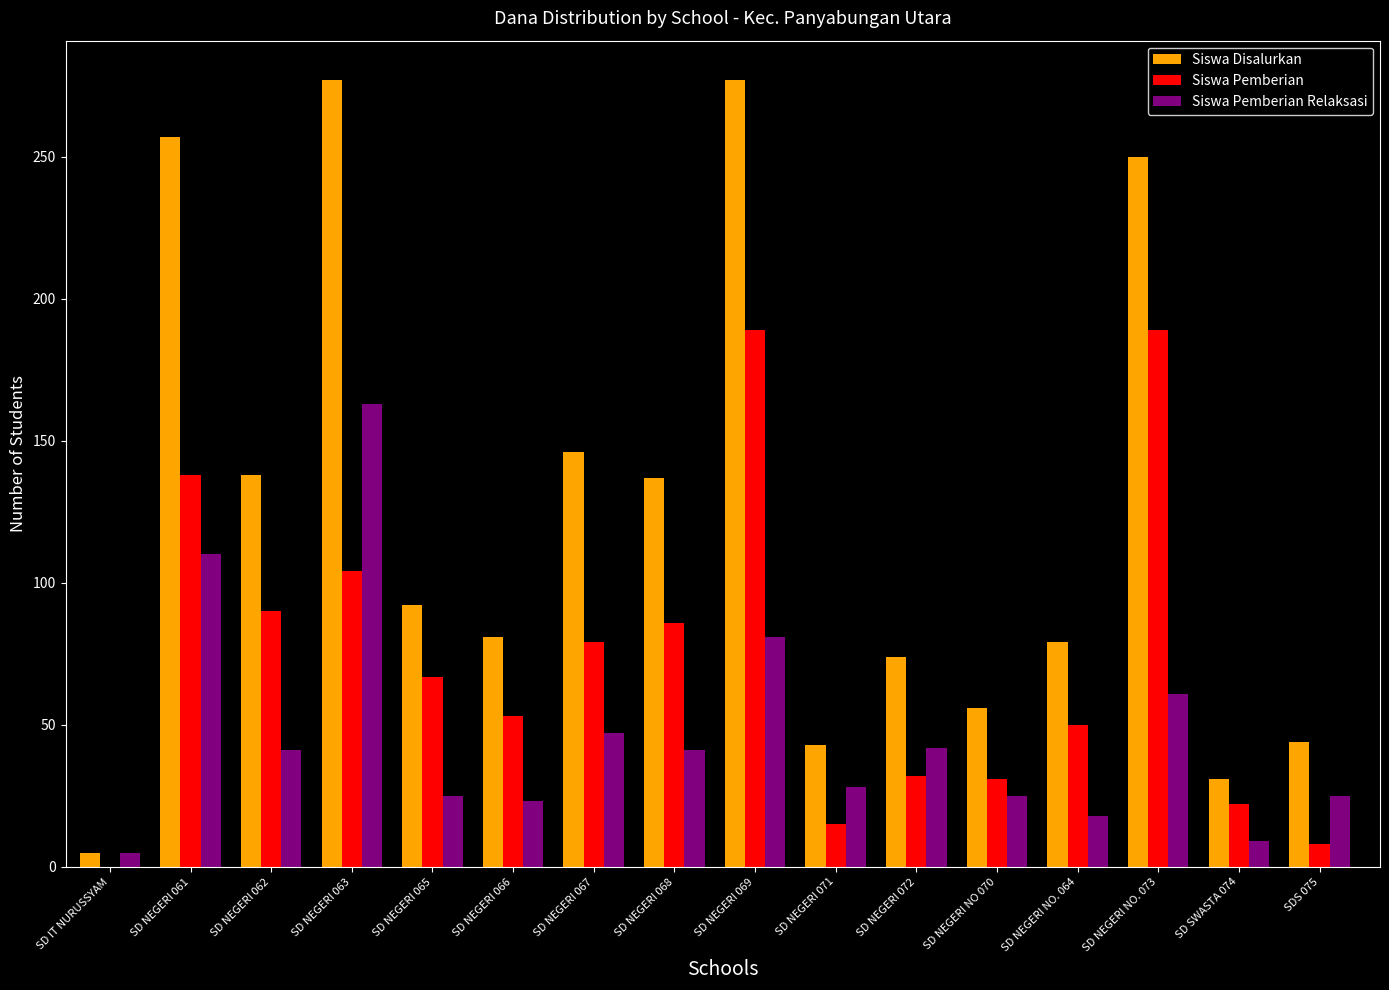

Is the value of Siswa Pemberian Relaksasi at SD IT NURUSSYAM greater than the value of Siswa Pemberian at SD NEGERI NO. 064?

No